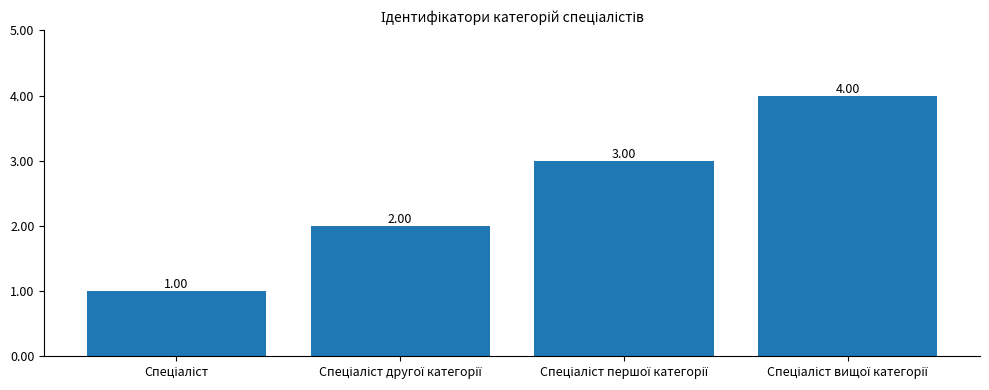

What is the difference between the maximum and minimum values?

3